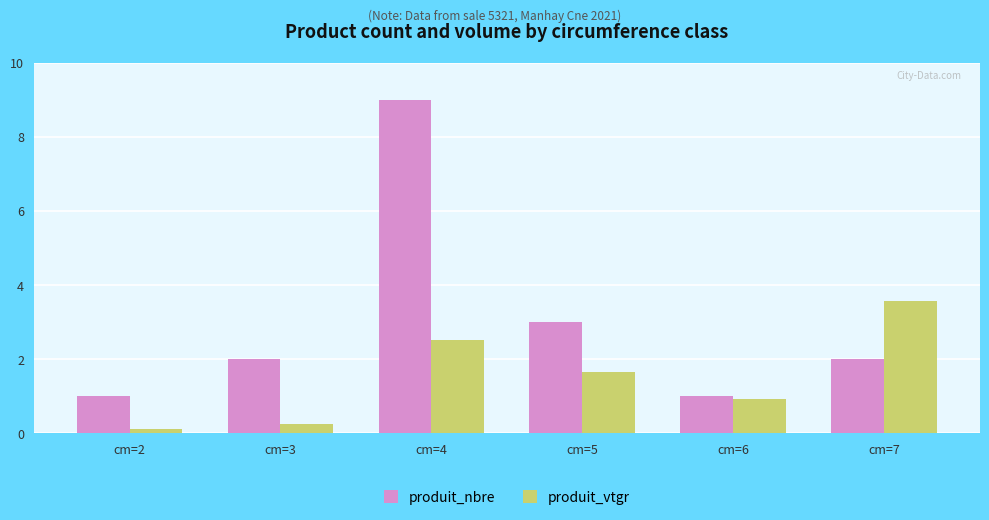

Are the bars grouped side by side (vs. stacked)?

Yes